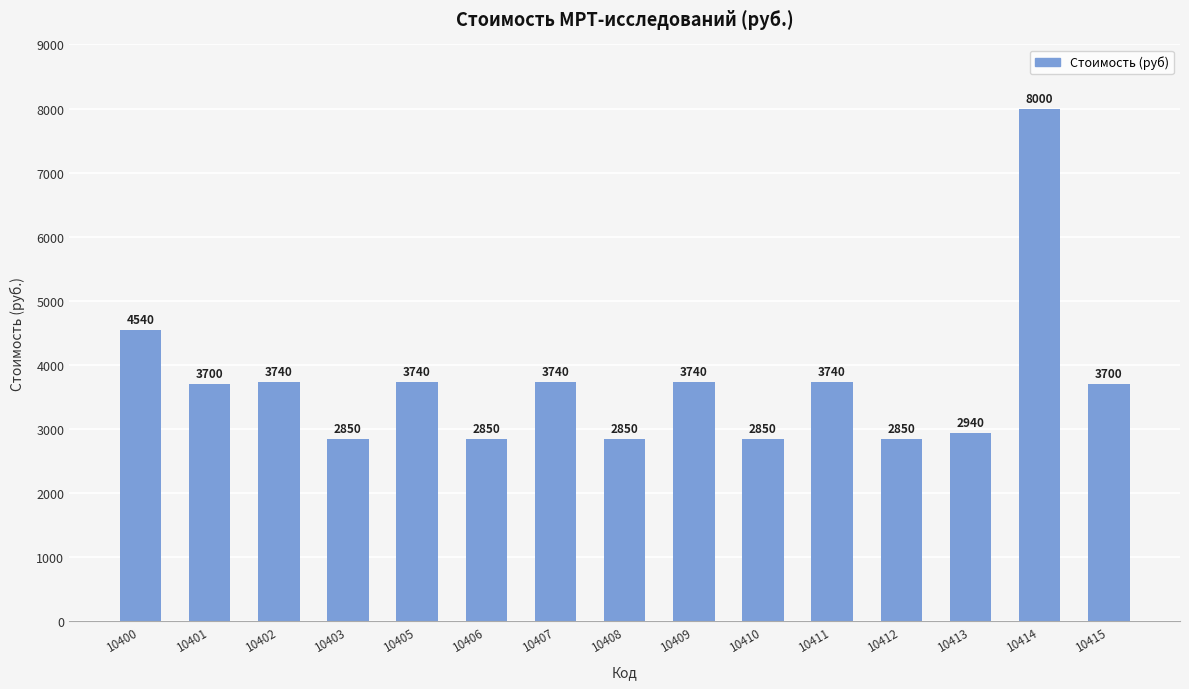

What is the value of the 13th bar from the left?

2940